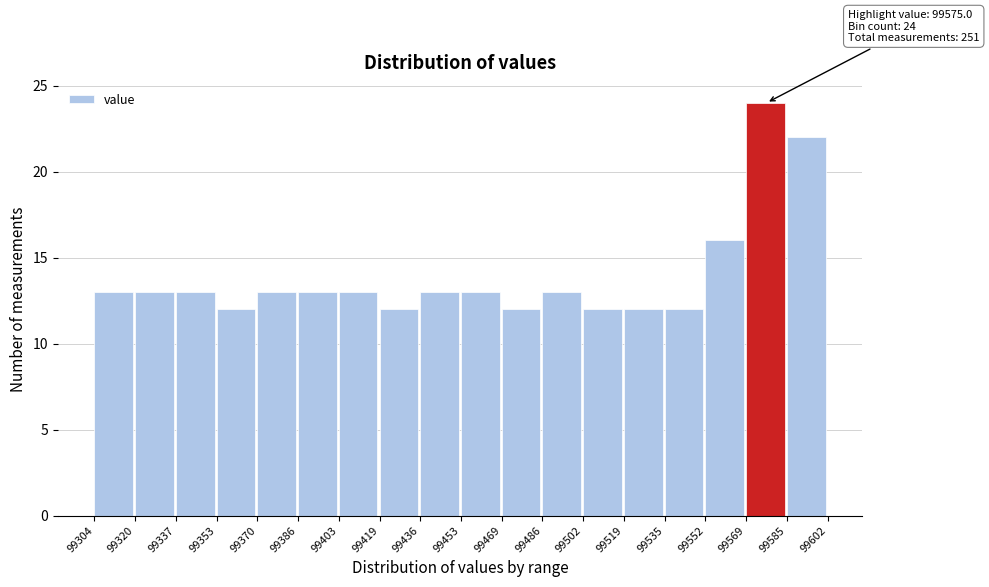

Which range on the x-axis has the tallest bar?

99569 to 99585